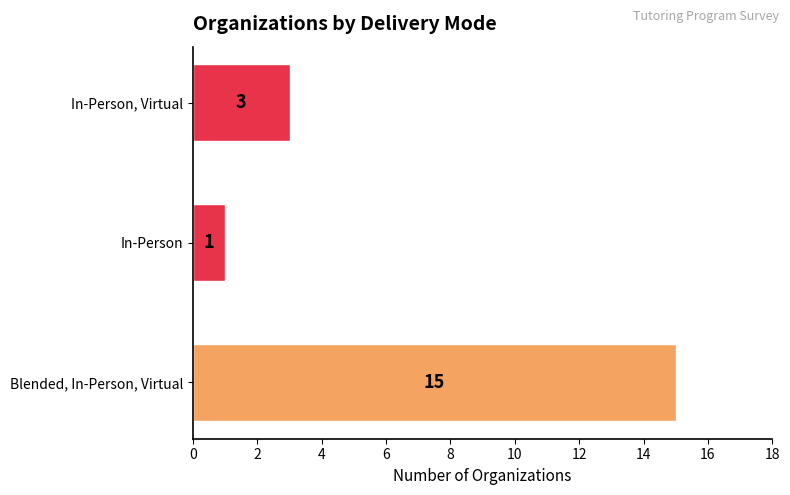

Count the values in the range 1 to 15.

3